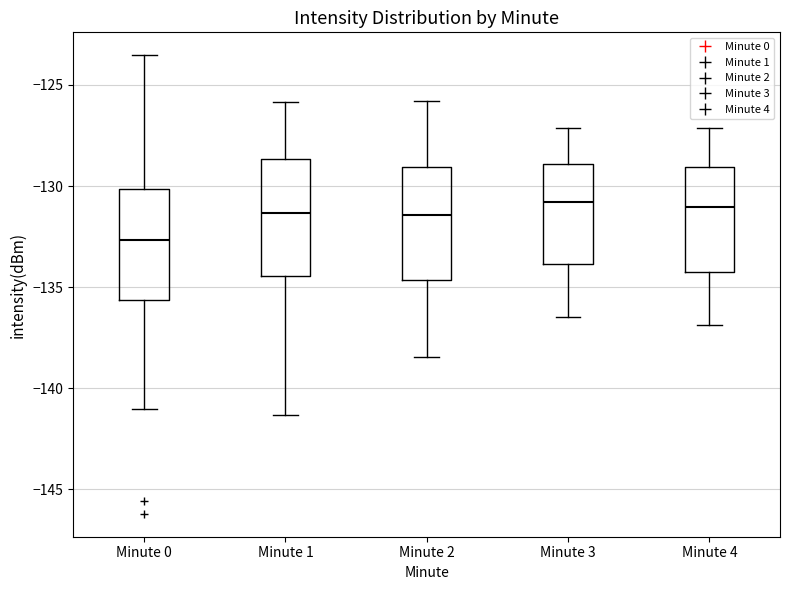

Reading left to right, read every box against the y-axis: the position of its median line, the range the box covers, and the ends of its whiskers. The values are not printed on the chart, so give them approximately, as read against the axis.

Minute 0: median -132.5, box -135.5 to -130.0, whiskers -141.0 to -123.5
Minute 1: median -131.5, box -134.5 to -128.5, whiskers -141.5 to -126.0
Minute 2: median -131.5, box -134.5 to -129.0, whiskers -138.5 to -126.0
Minute 3: median -131.0, box -134.0 to -129.0, whiskers -136.5 to -127.0
Minute 4: median -131.0, box -134.0 to -129.0, whiskers -137.0 to -127.0